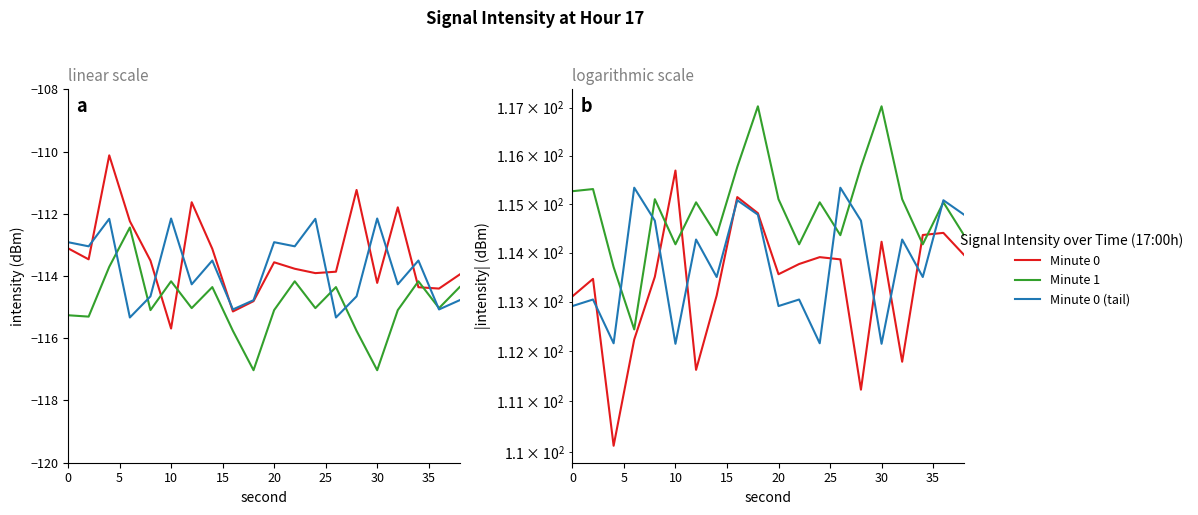

Rank the series by their average value, from highest to lowest.

Minute 1, Minute 0 (tail), Minute 0